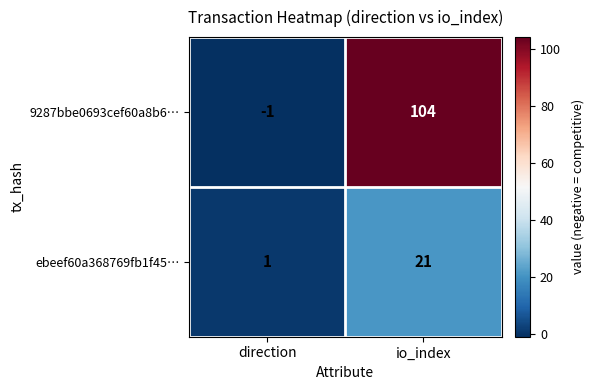

Which category has the lowest value in the 9287bbe0693cef60a8b6… series?

direction